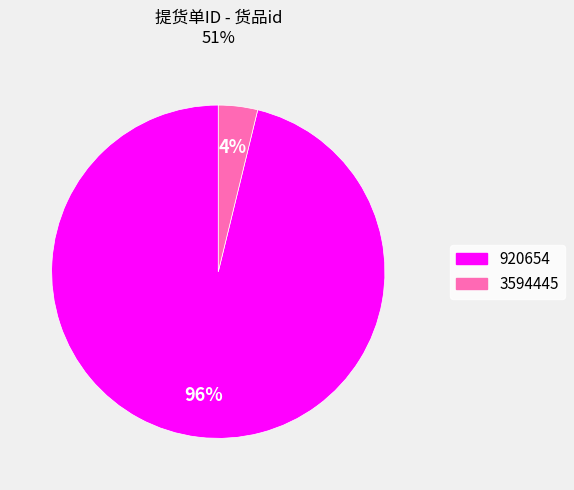

How many segments does this pie chart have?

2